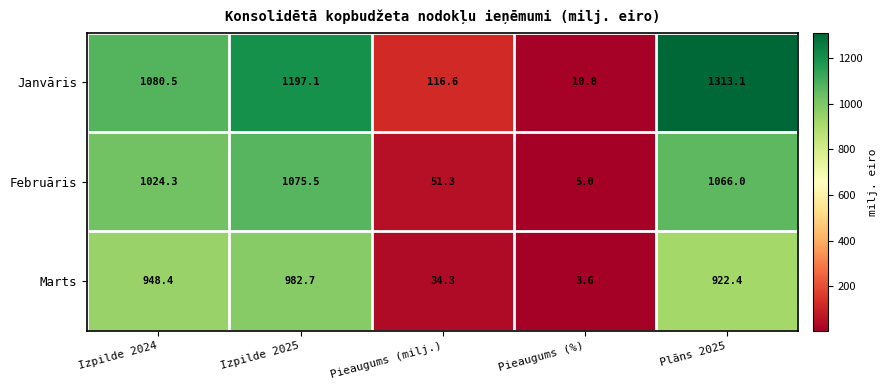

Reading left to right, list all the values displayed in this chart.

Janvāris: 1080.5	1197.1	116.6	10.8	1313.1
Februāris: 1024.3	1075.5	51.3	5.0	1066.0
Marts: 948.4	982.7	34.3	3.6	922.4